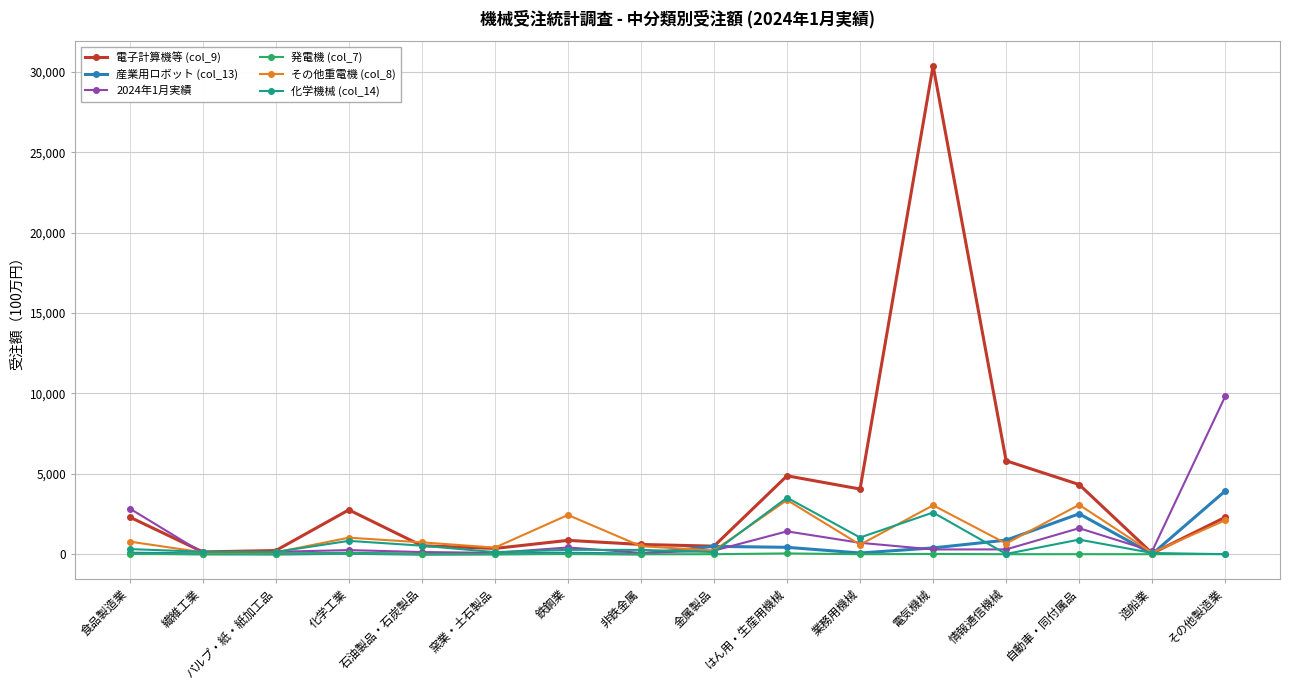

At which category is the sum across all series the highest?

電気機械